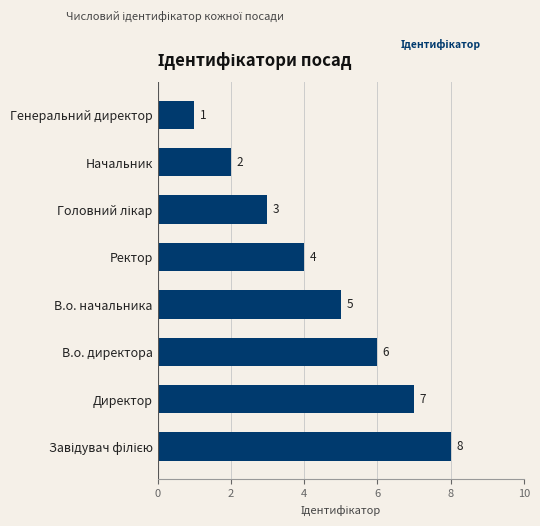

Reading bottom to top, transcribe all the data shown in this chart.

8	7	6	5	4	3	2	1